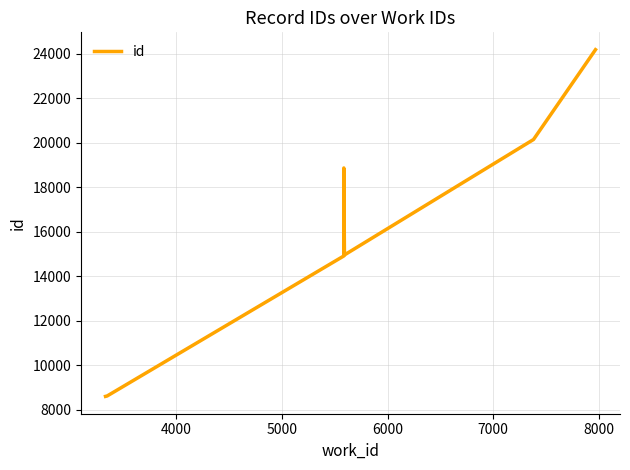

What is the average value?

15506